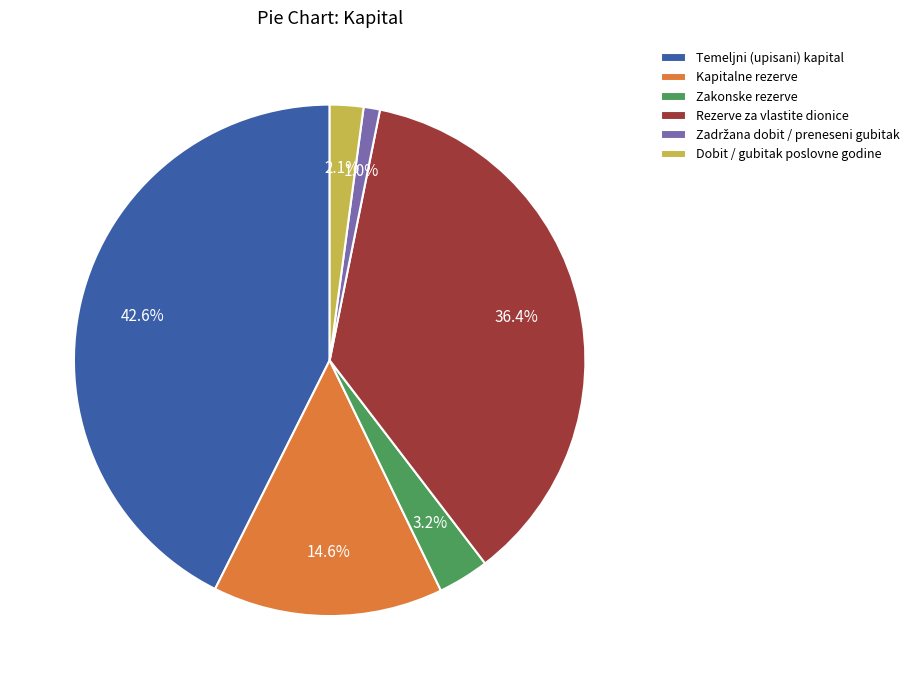

Which category has the biggest portion of the pie?

Temeljni (upisani) kapital